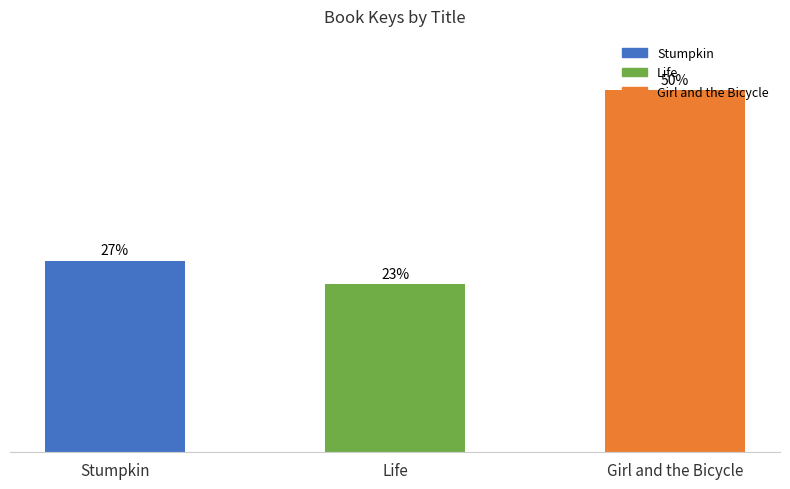

The value at Stumpkin is 301943463. True or false?

False